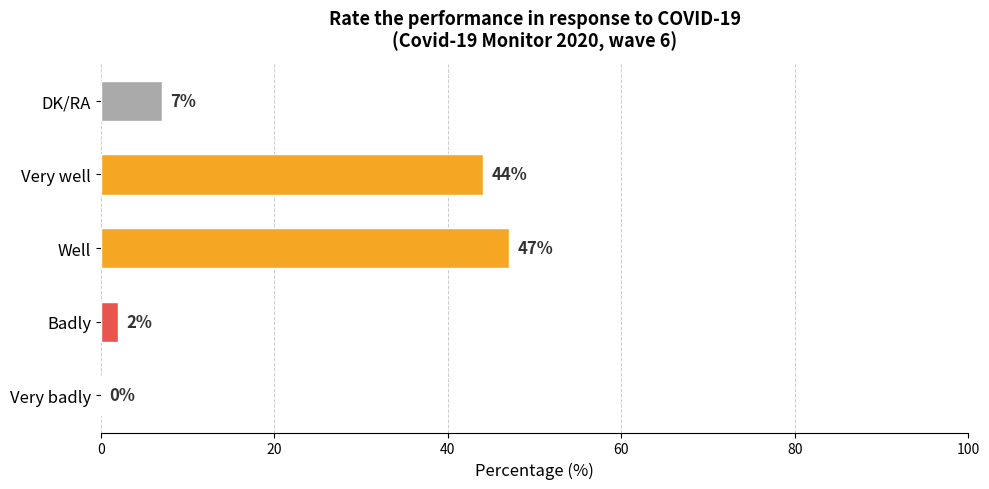

The chart shows a value of 30 at Very well. True or false?

False